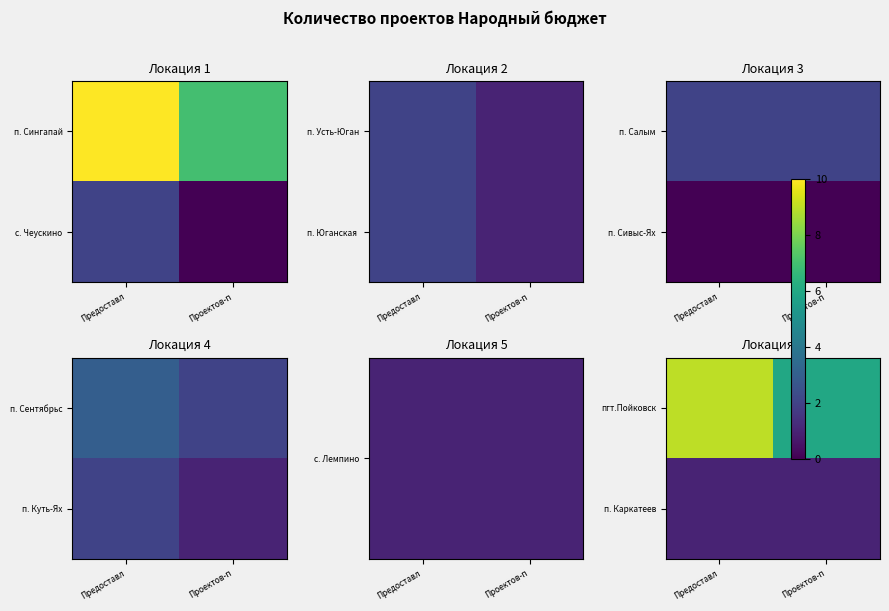

Rank the categories by п. Каркатеев value from highest to lowest.

Предоставл, Проектов-п